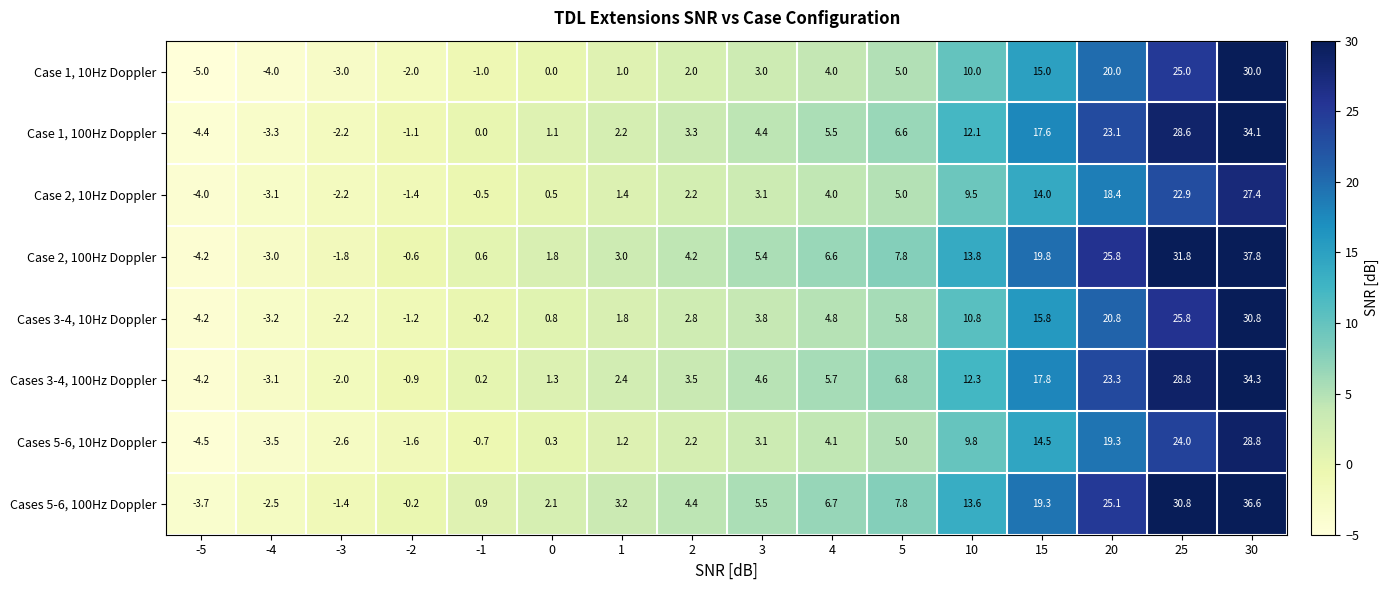

True or false: Cases 5-6, 10Hz Doppler has a value of 2.9 at 5.

False